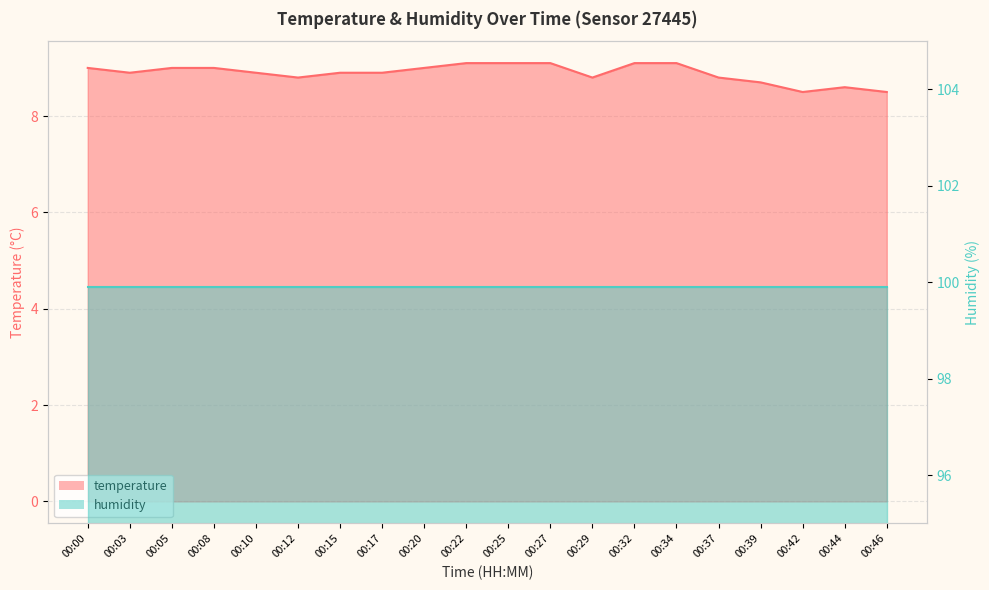

Count the number of categories in the chart.

20